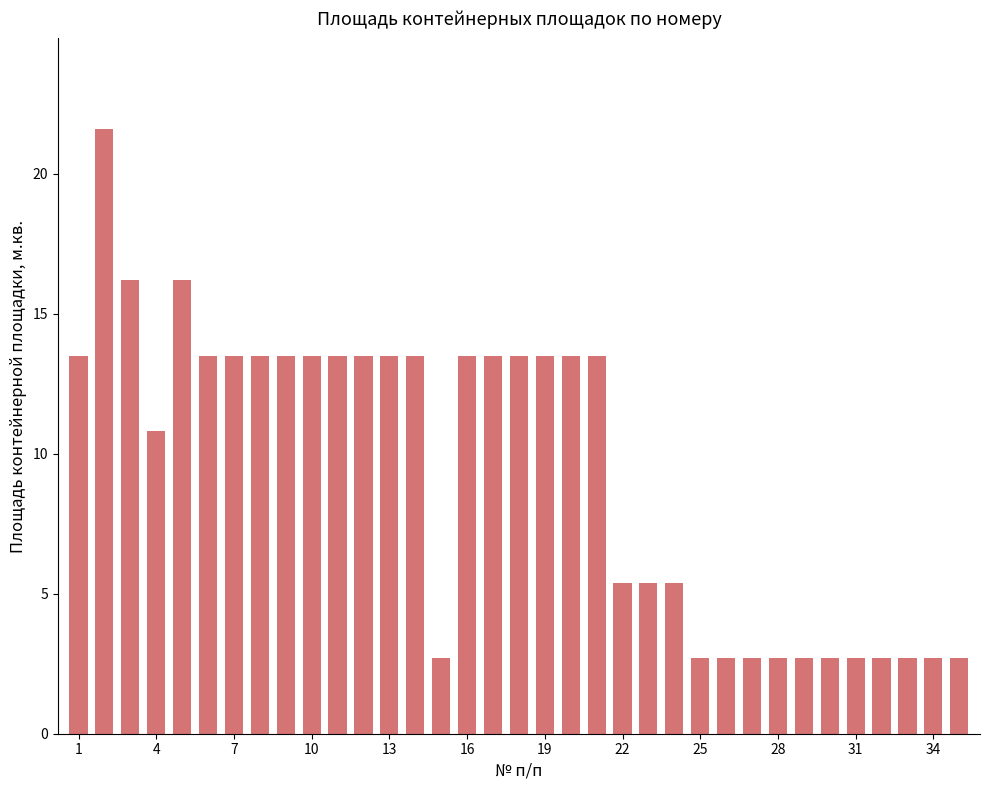

What is the sum of all values?

329.4